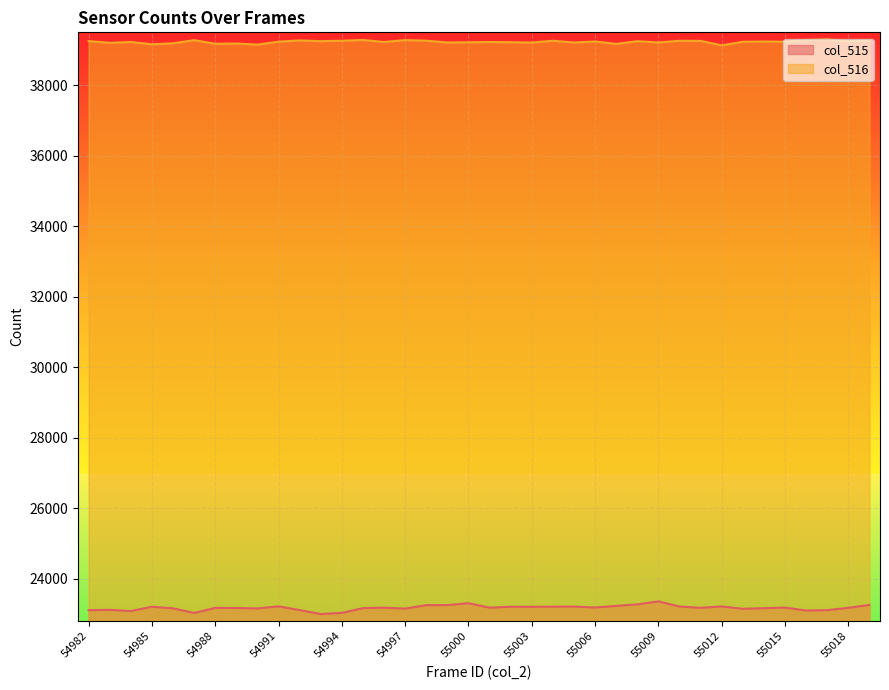

Between 54989 and 55004, which is larger?

55004